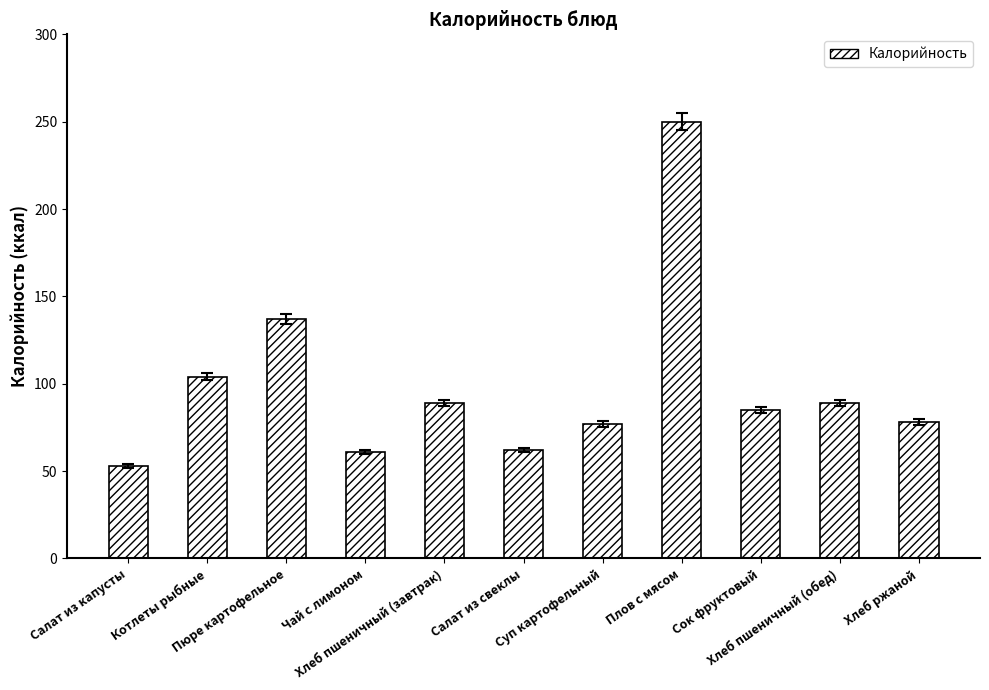

Between Плов с мясом and Салат из свеклы, which is larger?

Плов с мясом